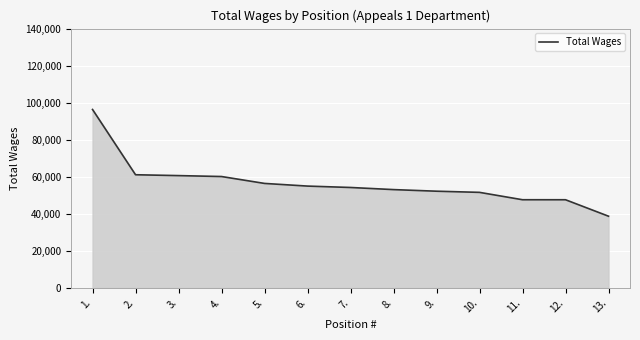

What is the average value?

56514